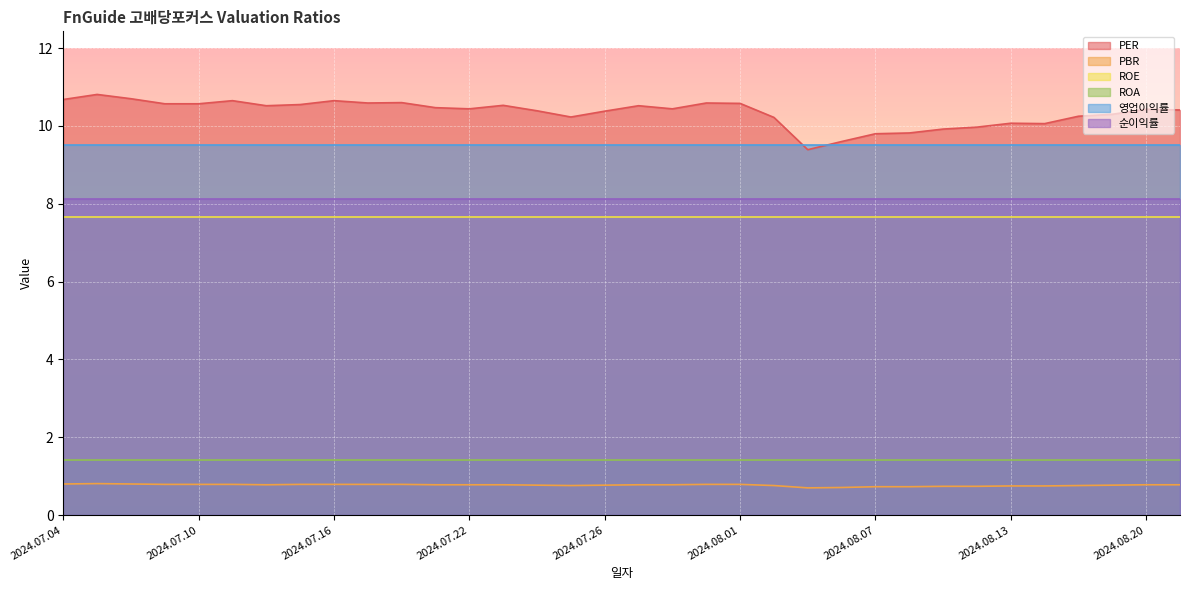

At which category does the chart reach its minimum across all series?

2024.08.05